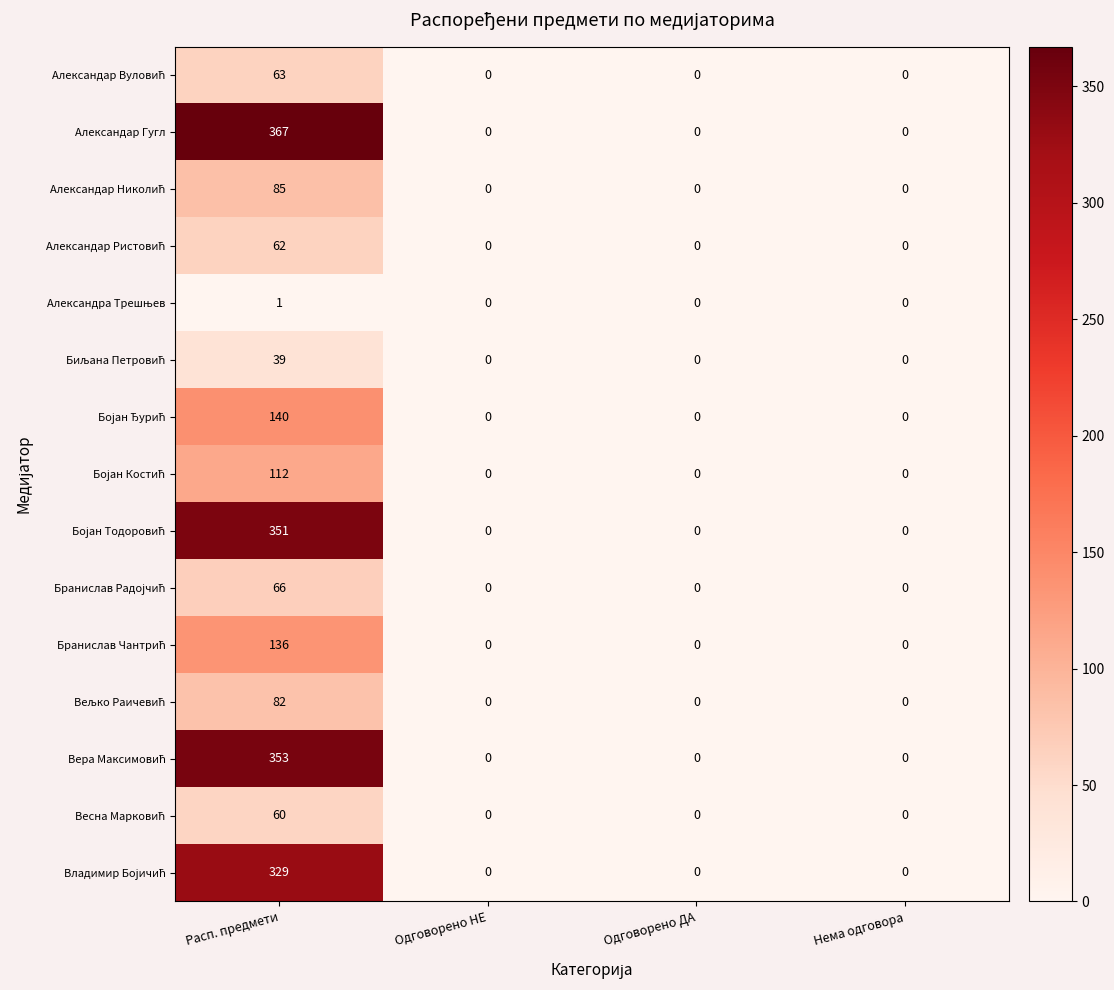

Which series changed the most between Расп. предмети and Одговорено НЕ?

Александар Гугл